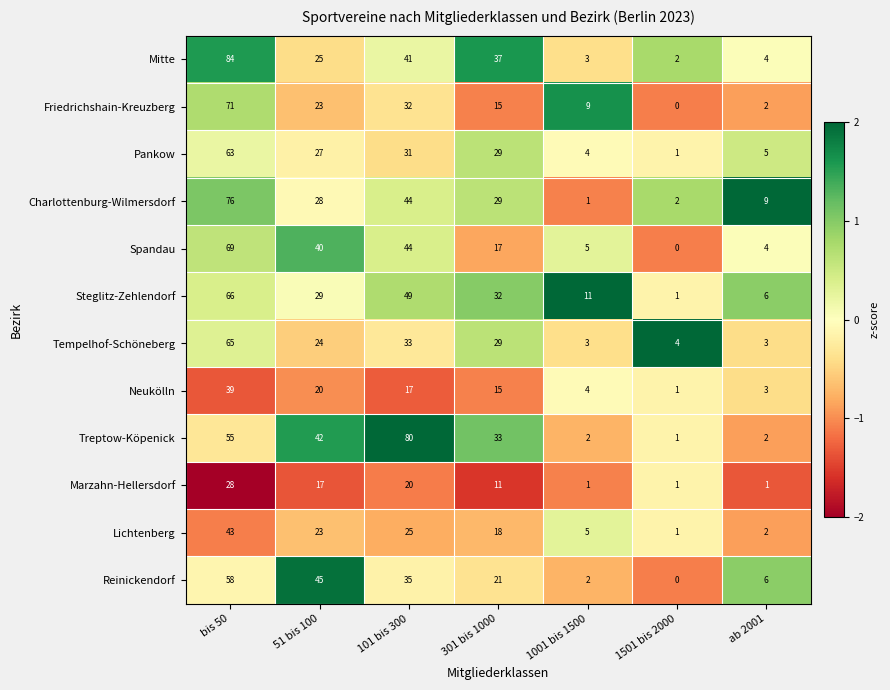

Rank the series by their maximum value, from lowest to highest.

Marzahn-Hellersdorf, Neukölln, Lichtenberg, Reinickendorf, Pankow, Tempelhof-Schöneberg, Steglitz-Zehlendorf, Spandau, Friedrichshain-Kreuzberg, Charlottenburg-Wilmersdorf, Treptow-Köpenick, Mitte